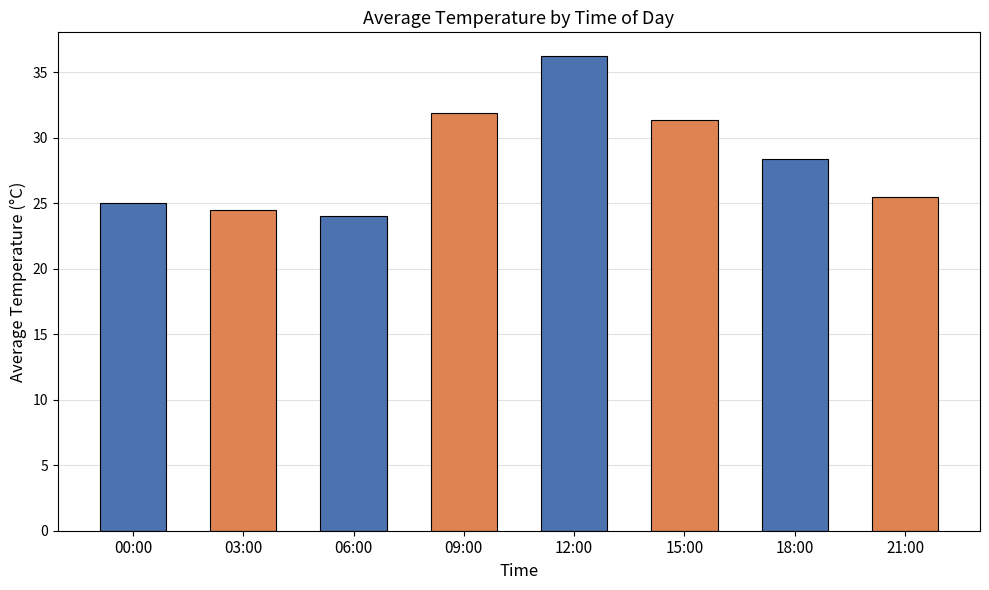

What is the label of the 8th bar from the left?

21:00